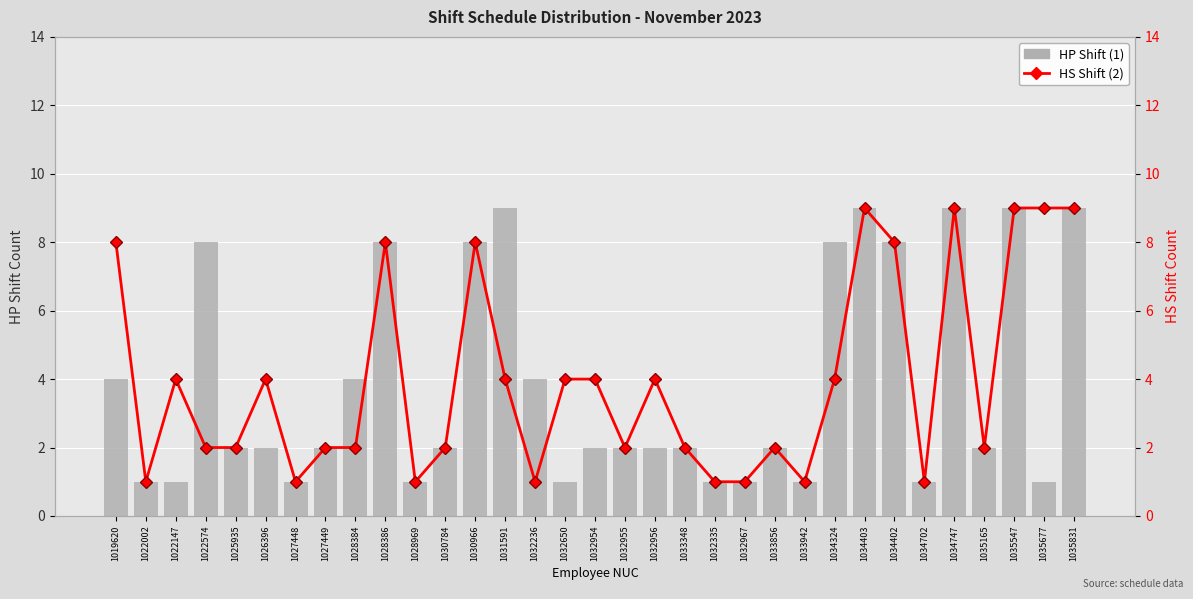

Reading left to right, transcribe all the data shown in this chart.

HP Shift (1): 1019620=4	1022002=1	1022147=1	1022574=8	1025935=2	1026396=2	1027448=1	1027449=2	1028384=4	1028386=8	1028969=1	1030784=2	1030966=8	1031591=9	1032236=4	1032650=1	1032954=2	1032955=2	1032956=2	1033348=2	1032335=1	1032967=1	1033856=2	1033942=1	1034324=8	1034403=9	1034402=8	1034702=1	1034747=9	1035165=2	1035547=9	1035677=1	1035831=9
HS Shift (2): 1019620=8	1022002=1	1022147=4	1022574=2	1025935=2	1026396=4	1027448=1	1027449=2	1028384=2	1028386=8	1028969=1	1030784=2	1030966=8	1031591=4	1032236=1	1032650=4	1032954=4	1032955=2	1032956=4	1033348=2	1032335=1	1032967=1	1033856=2	1033942=1	1034324=4	1034403=9	1034402=8	1034702=1	1034747=9	1035165=2	1035547=9	1035677=9	1035831=9